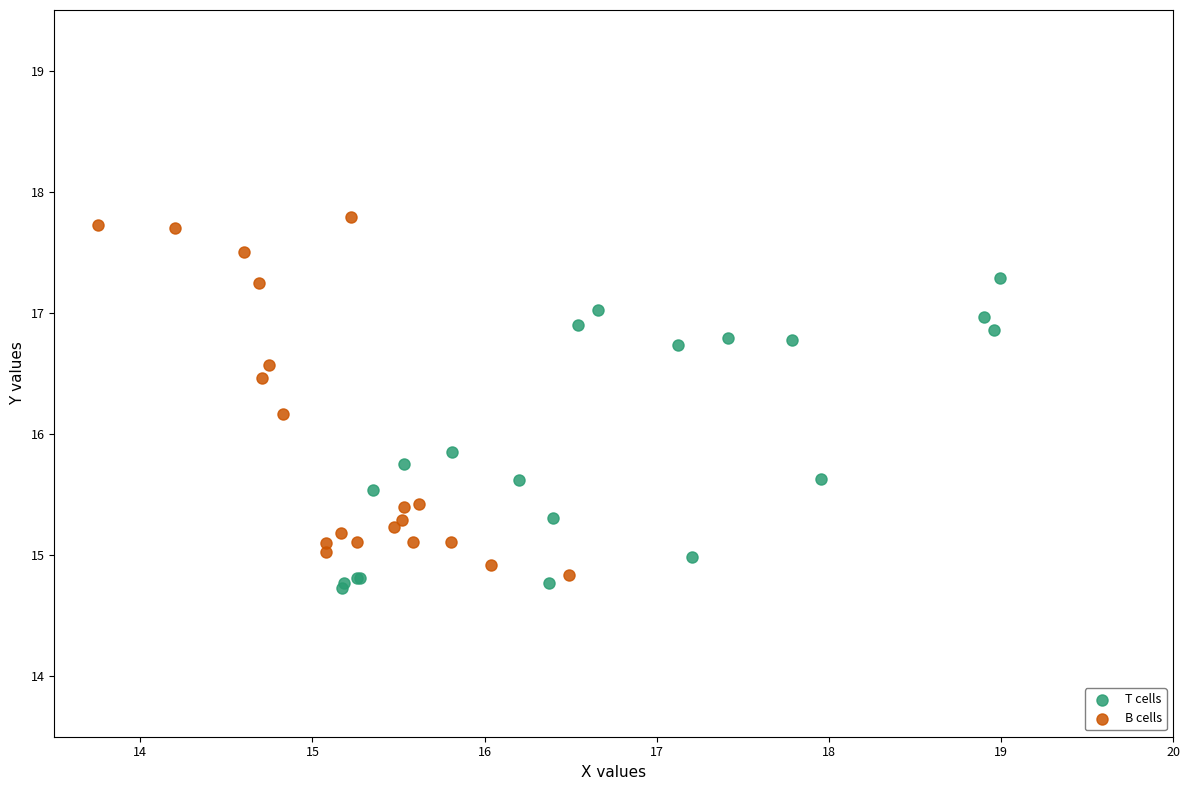

Which series reaches the maximum Y coordinate?

B cells